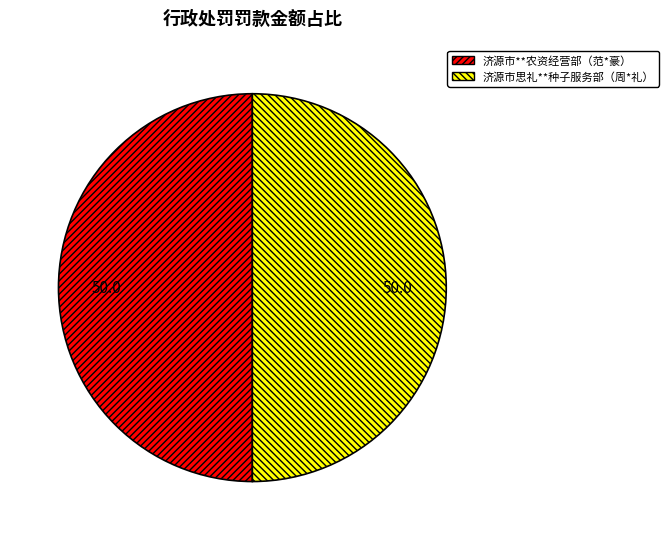

Approximately how many times larger is the value at 济源市**农资经营部（范*豪） compared to 济源市思礼**种子服务部（周*礼）?

1.0